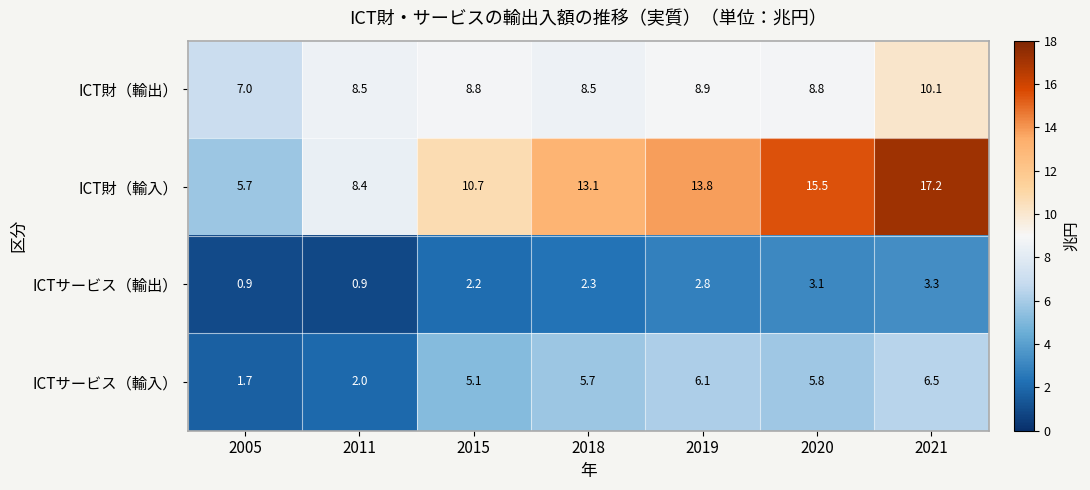

How many categories are shown in the chart?

7